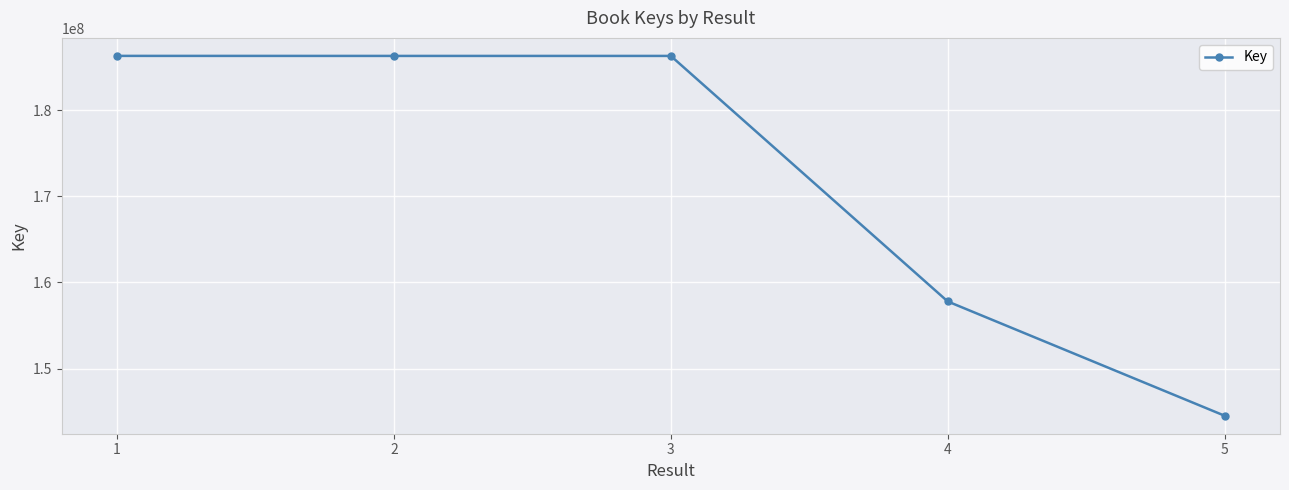

What is the approximate value at 1, to the nearest 50?

186300050